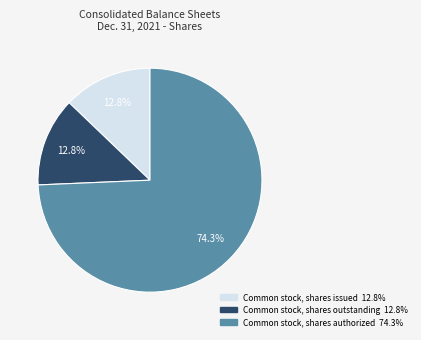

To the nearest percent, what percentage of the pie is Common stock, shares authorized?

74%